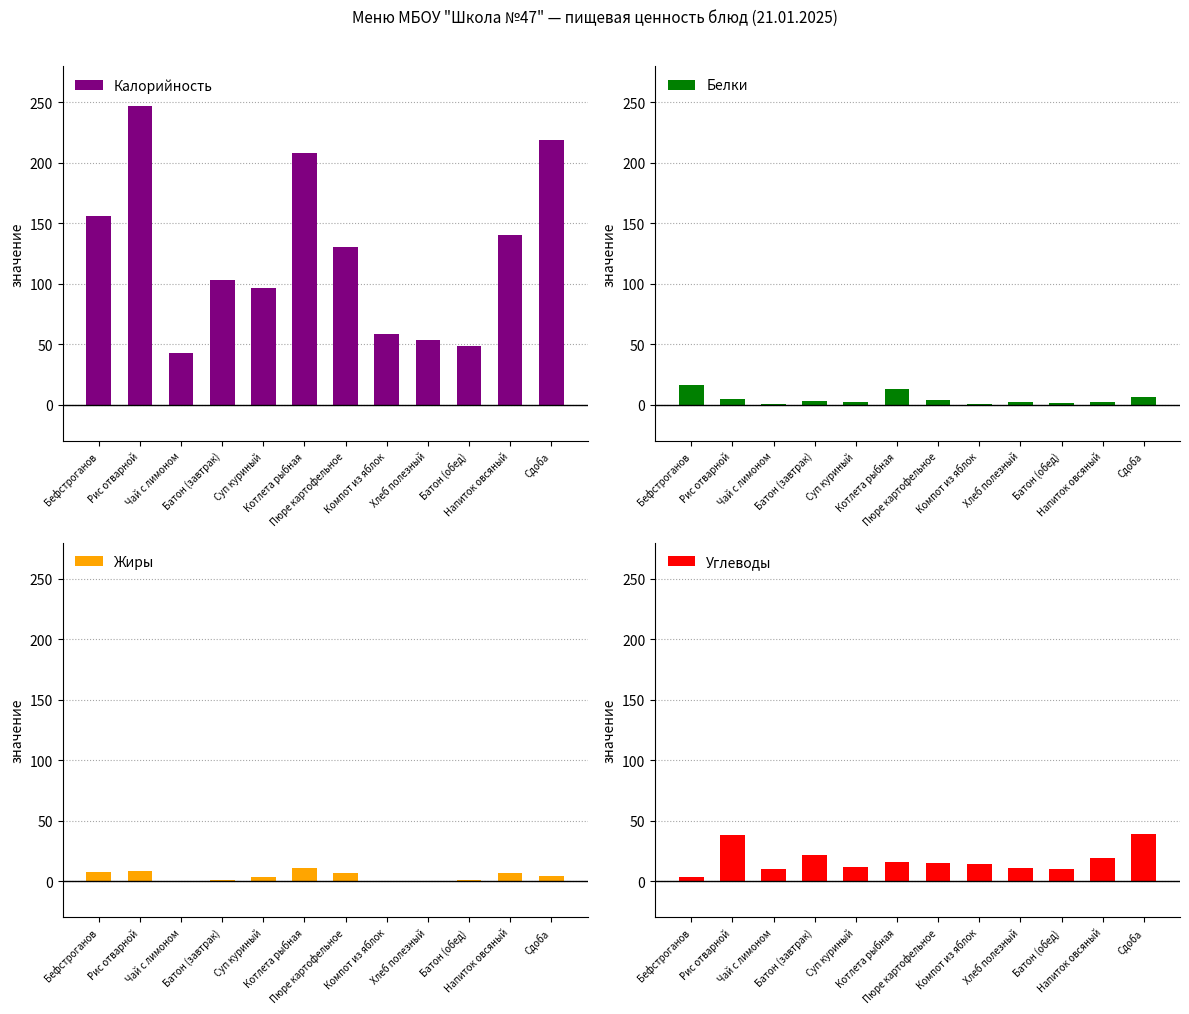

Reading left to right, what are all the values shown in this chart?

Калорийность: 156.0	247.0	43.0	103.2	96.0	208.0	130.0	58.0	53.0	48.0	140.0	219.0
Белки: 16.3	4.9	0.3	3.0	2.3	13.0	3.8	0.2	1.8	1.4	2.0	6.6
Жиры: 7.8	8.4	0.1	1.1	3.0	10.5	6.3	0.2	0.3	0.5	6.4	4.1
Углеводы: 3.0	37.9	10.3	21.5	11.7	15.5	14.5	13.9	10.8	10.0	19.0	38.6